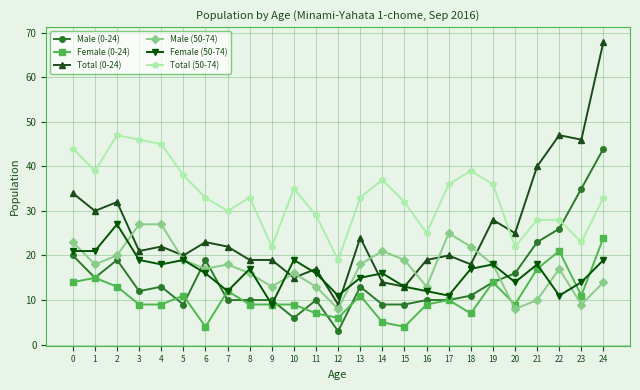

The value of Male (0-24) at 8 is 4. True or false?

False